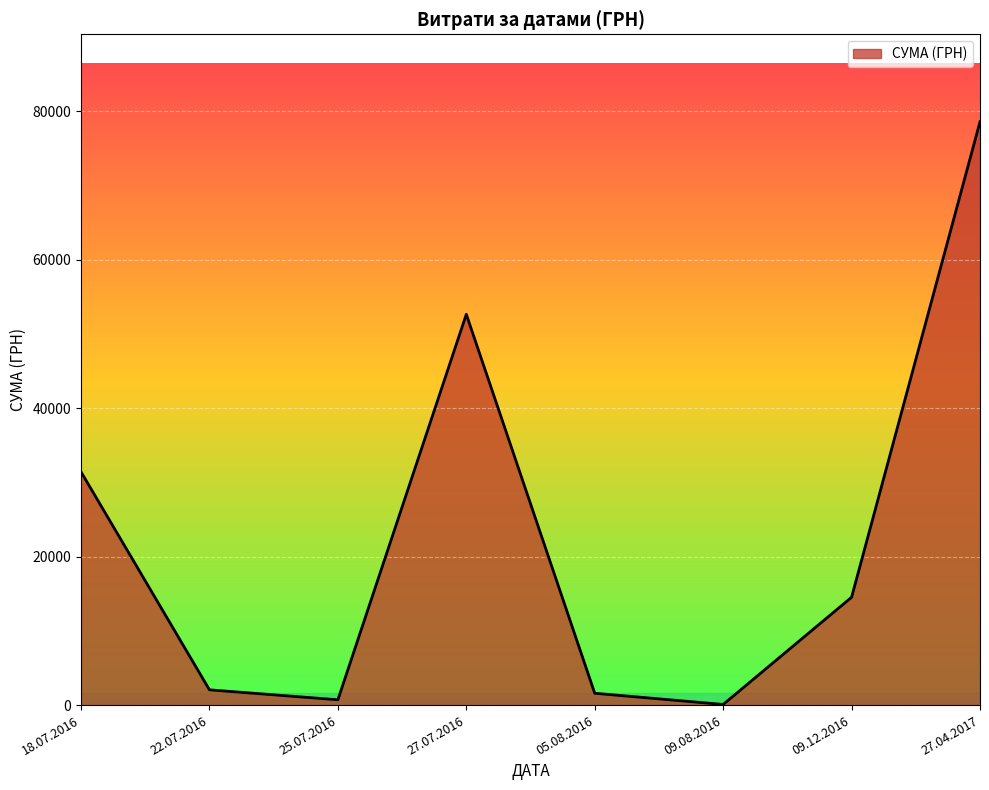

How many interior local peaks (higher than both neighbors) does the data have?

1